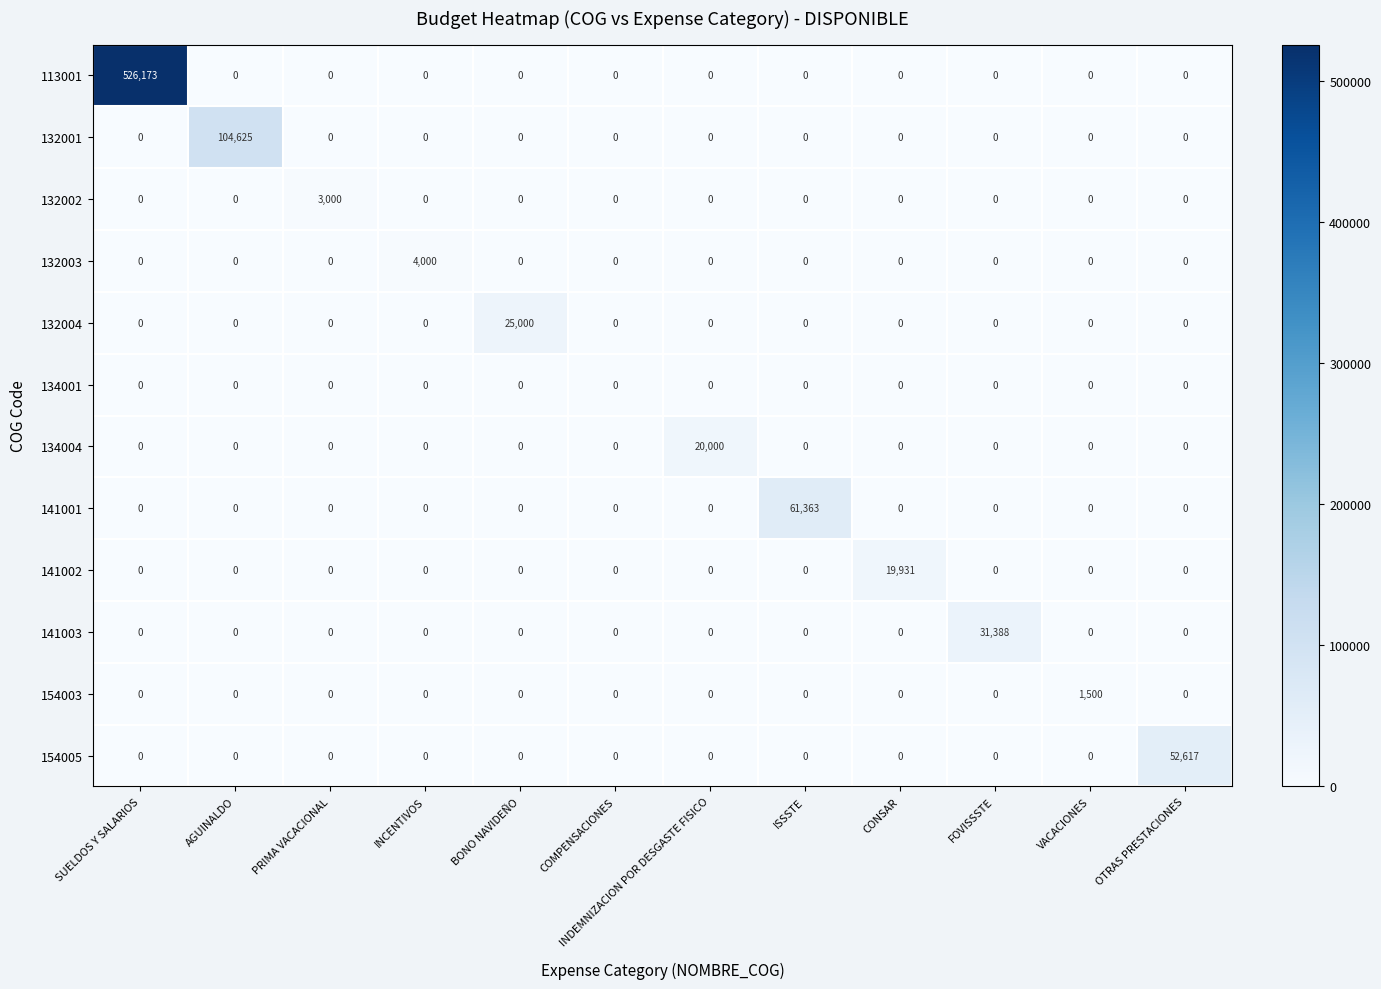

Between COMPENSACIONES and VACACIONES, which series saw the biggest shift?

154003